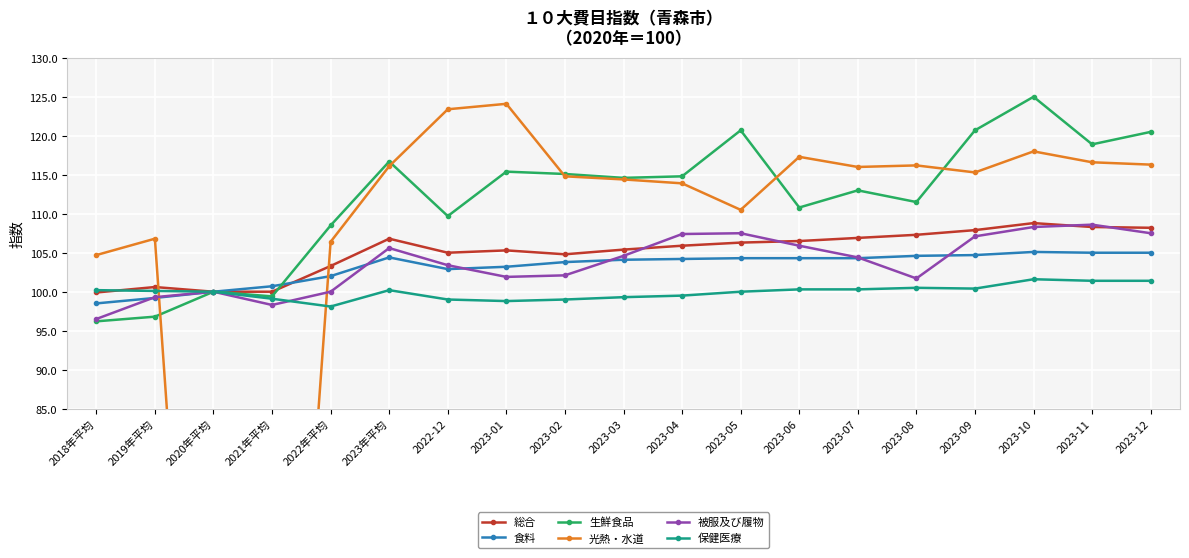

List the labels in order of 光熱・水道 value, smallest first.

2020年平均, 2021年平均, 2018年平均, 2022年平均, 2019年平均, 2023-05, 2023-04, 2023-03, 2023-02, 2023-09, 2023-07, 2023年平均, 2023-08, 2023-12, 2023-11, 2023-06, 2023-10, 2022-12, 2023-01